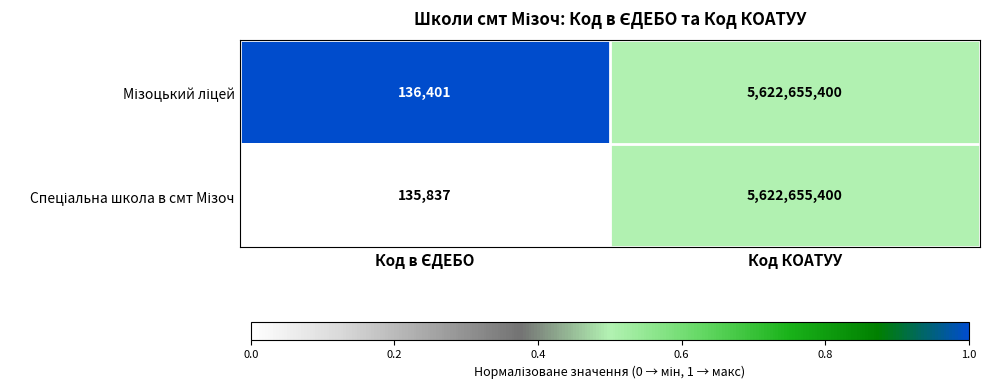

At which category does the chart reach its peak across all series?

Код КОАТУУ